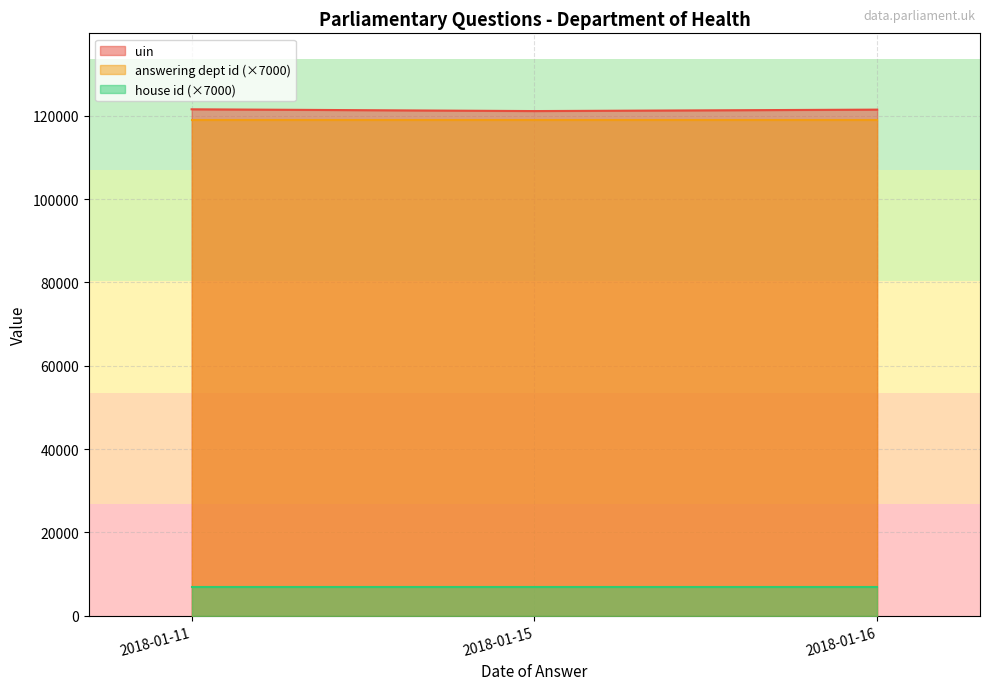

The value of house id at 2018-01-16 is 1. True or false?

True